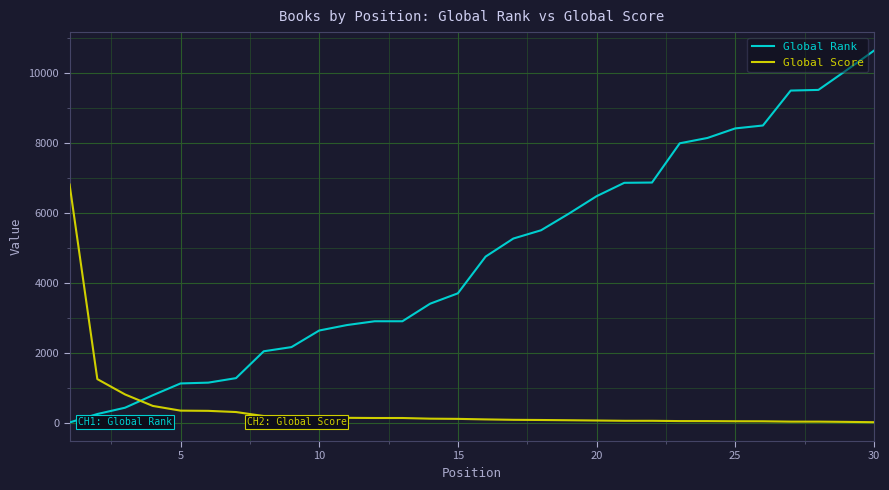

At how many categories does at least one series exceed 8703?

4